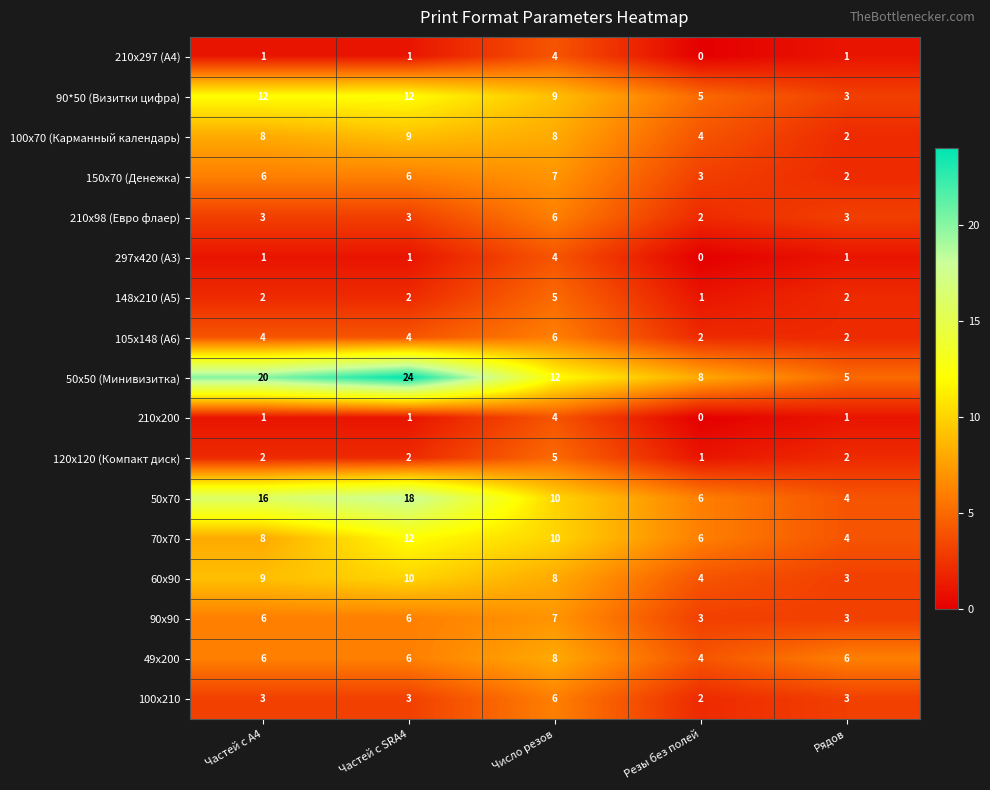

Count the 50х70 values in the range 6 to 16.

3